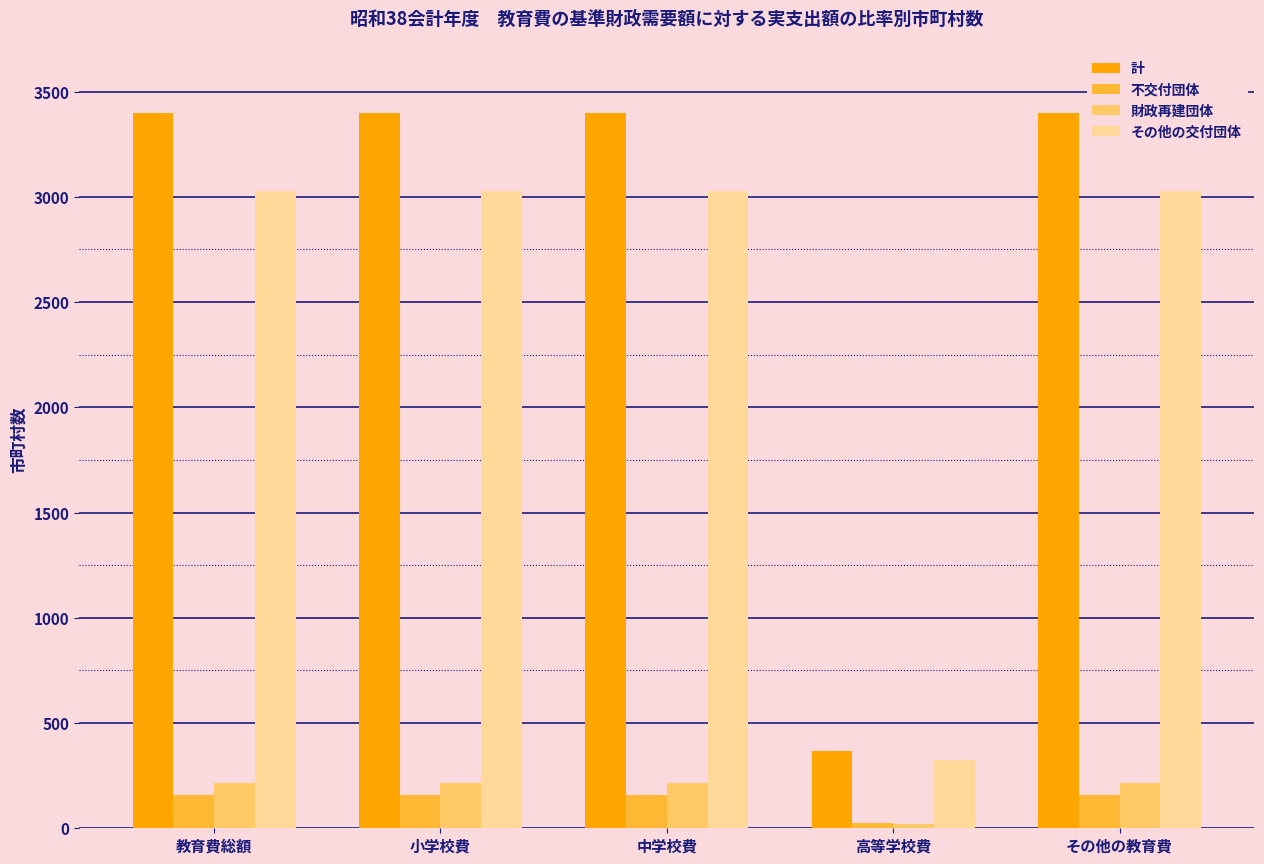

Which series has the widest spread of values?

計